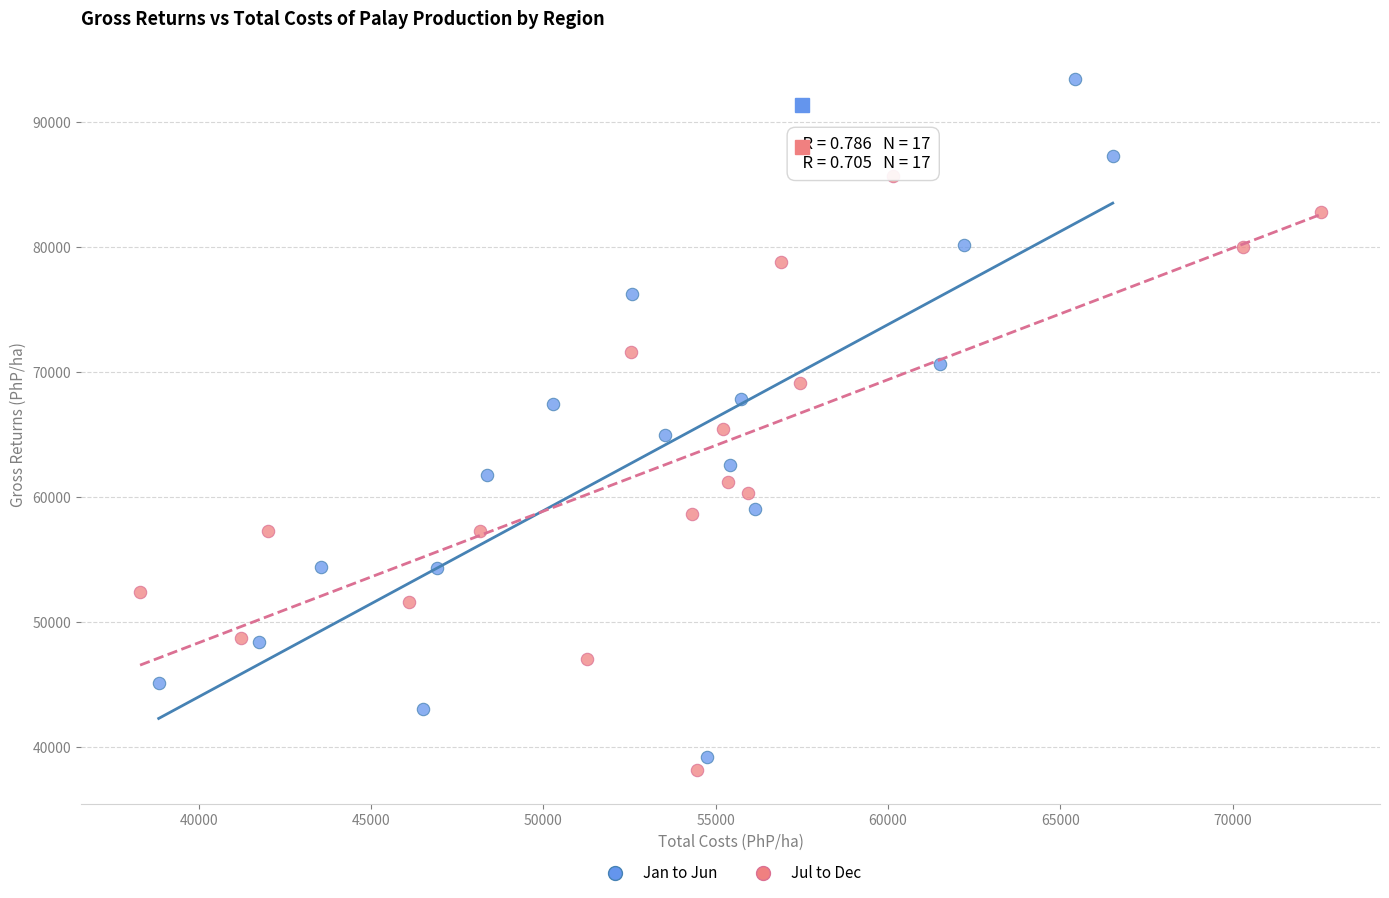

Which series has the largest Y range (max minus min)?

Jan to Jun